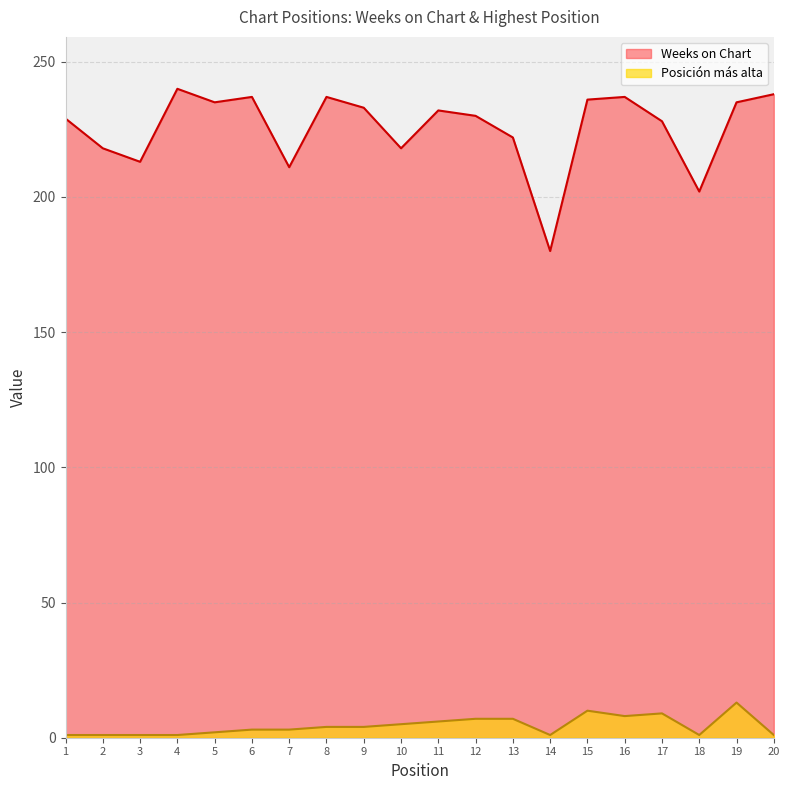

In Weeks on Chart, how many points are lower than both neighbors (excluding endpoints)?

6